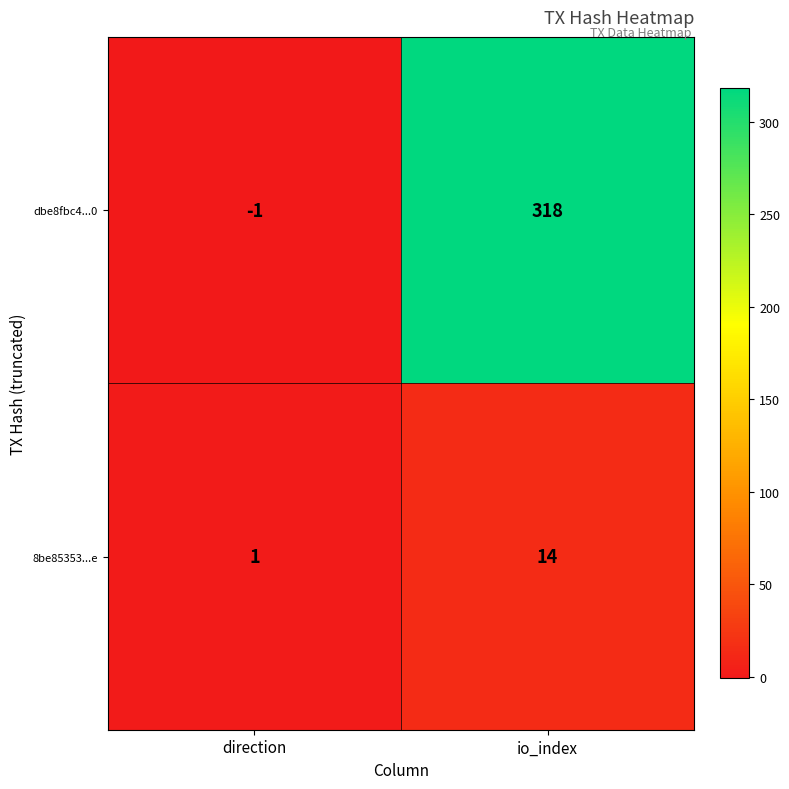

What is the total value across all series at io_index?

332